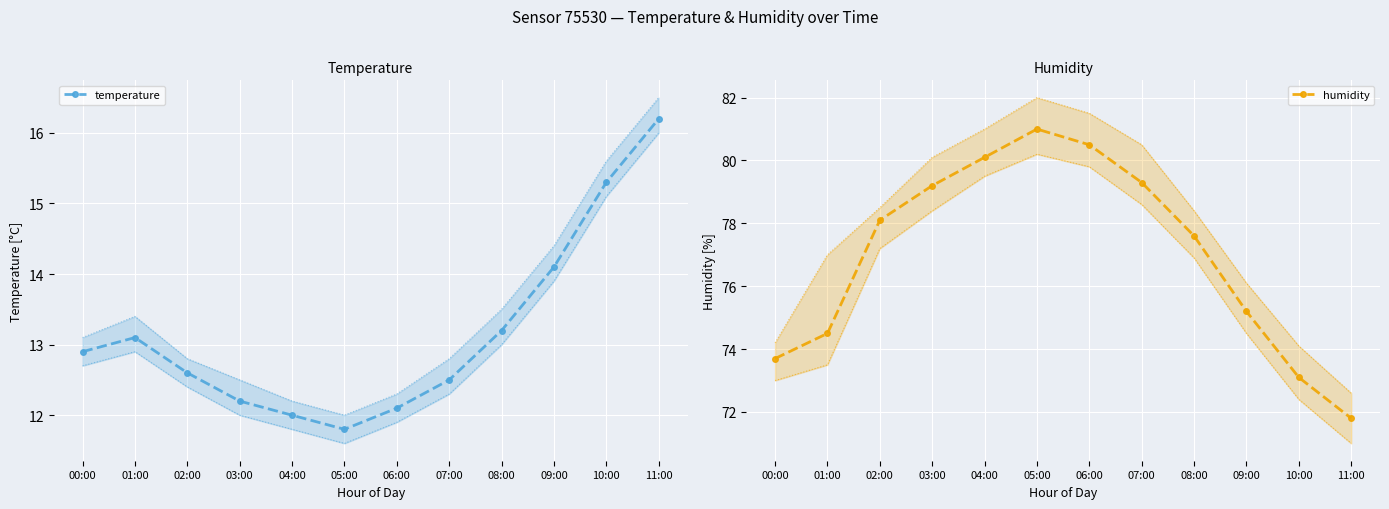

True or false: temperature and humidity intersect in this chart.

False